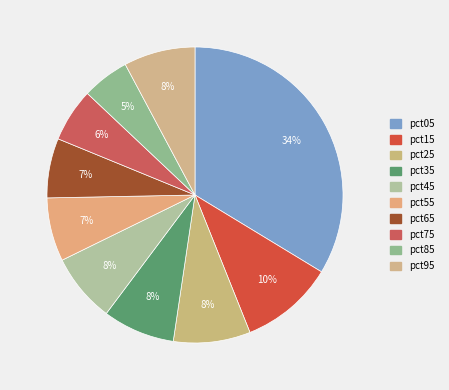

Is there a majority slice in this chart?

No